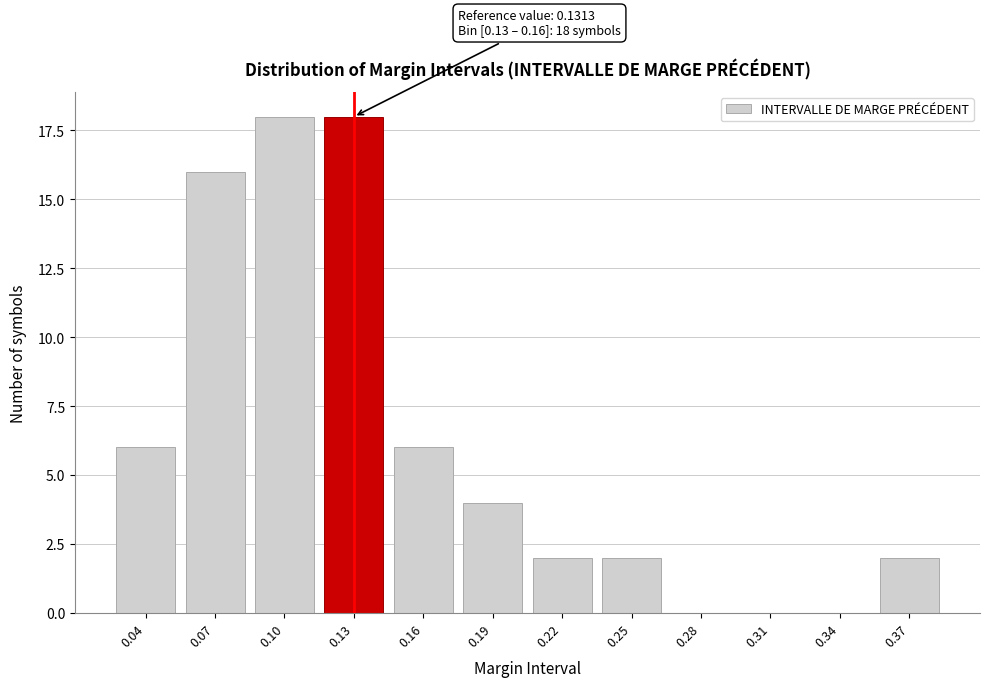

What is the sum of all values?

74